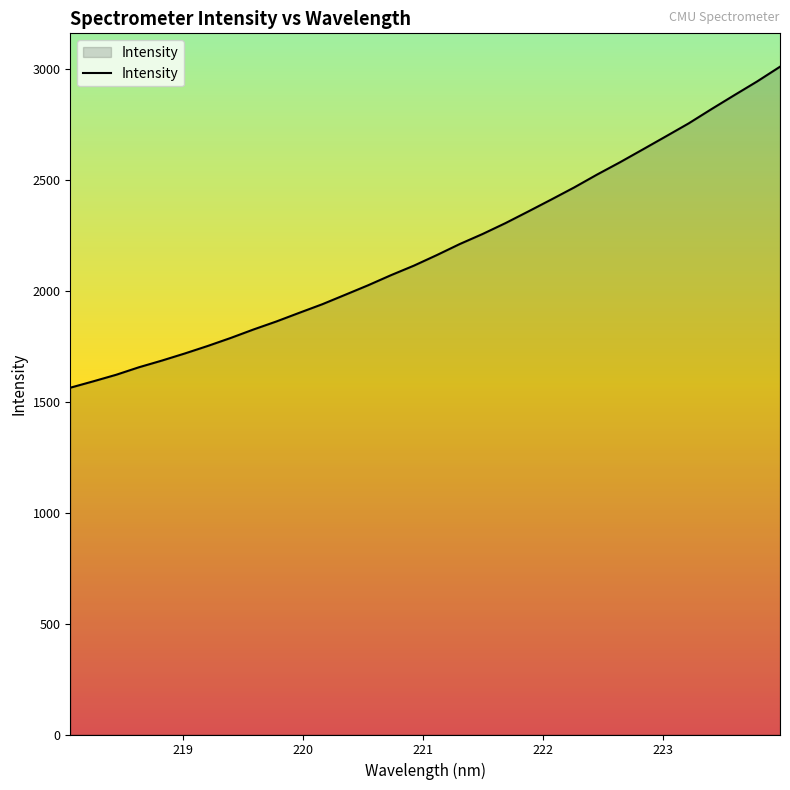

What is the greatest value displayed?

3011.3